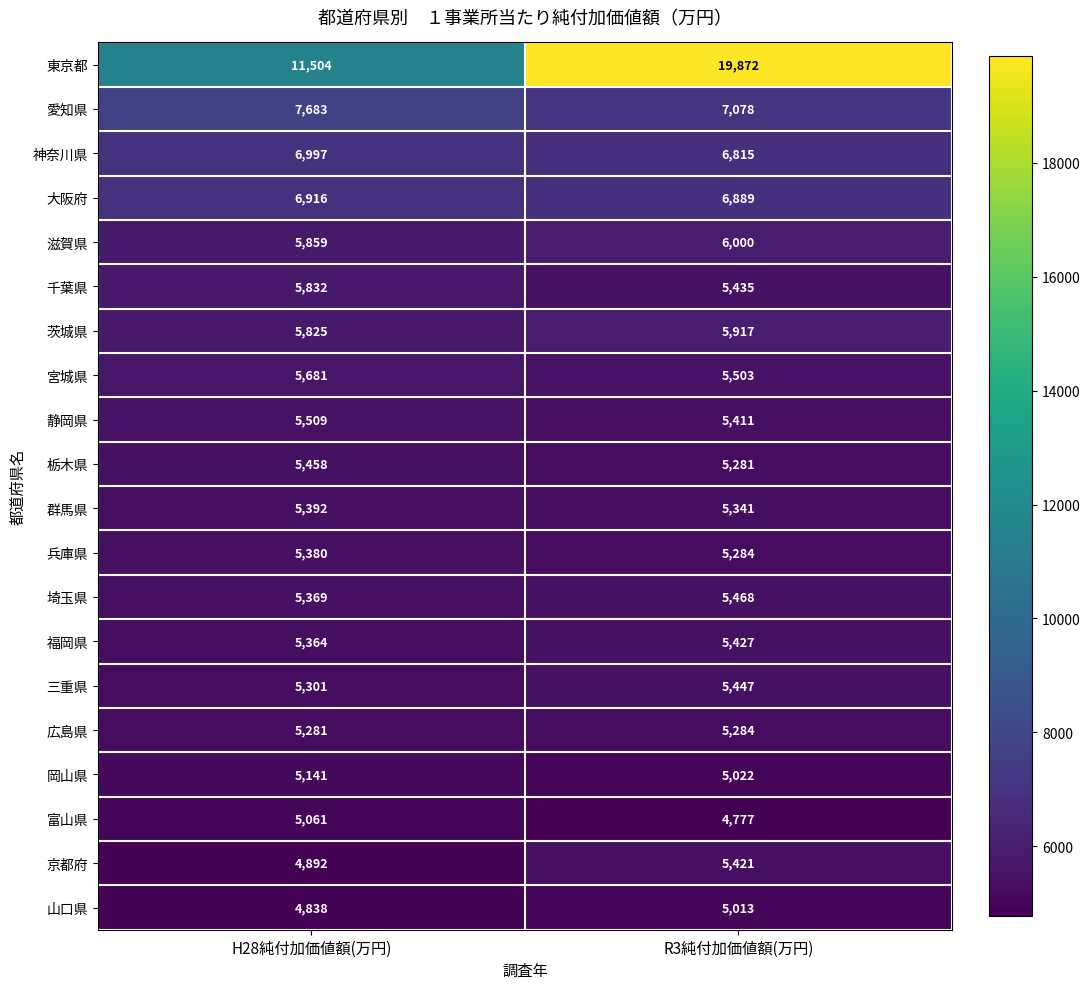

Is it true that 大阪府 equals 4408 at R3純付加価値額(万円)?

False